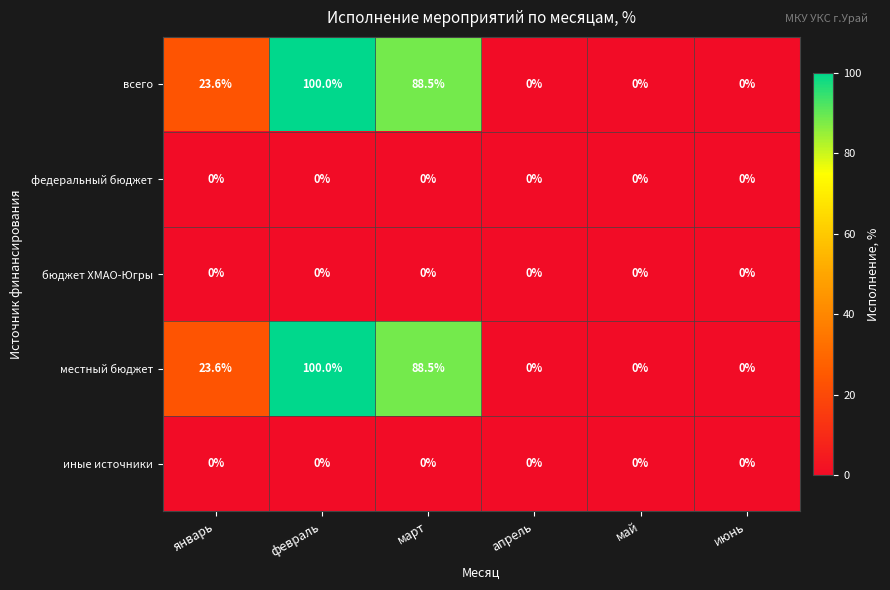

What is the difference between the maximum and minimum values in the всего series?

100.0